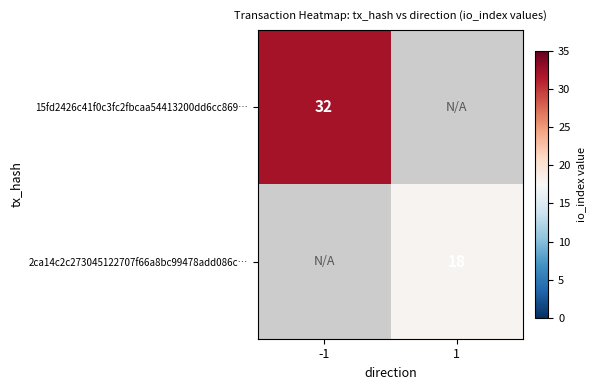

Is it true that 2ca14c2c273045122707f66a8bc99478add086c… equals 18 at 1?

True